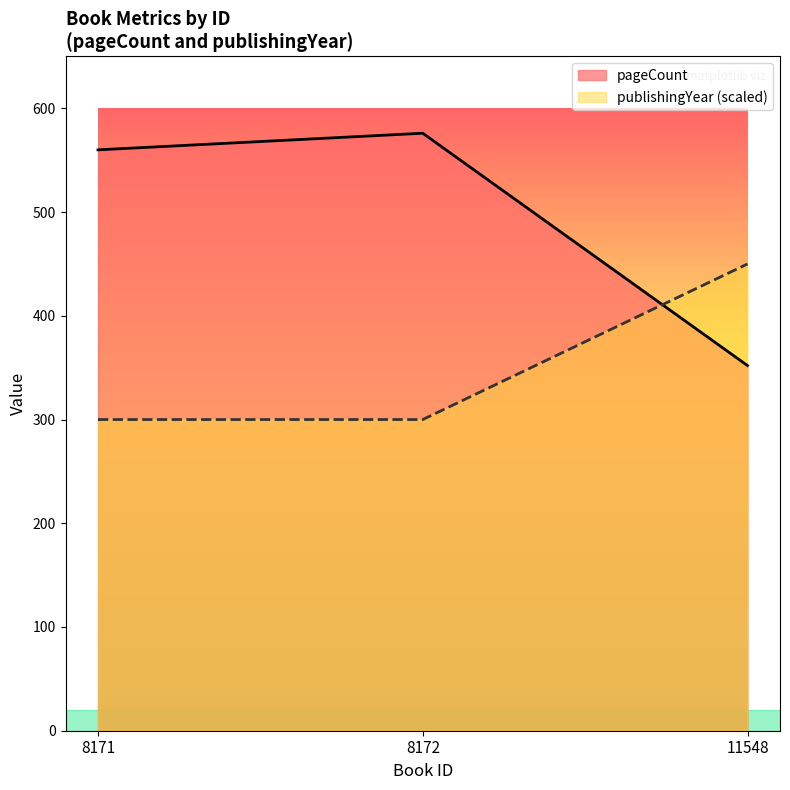

What is the lowest value of the pageCount series?

352